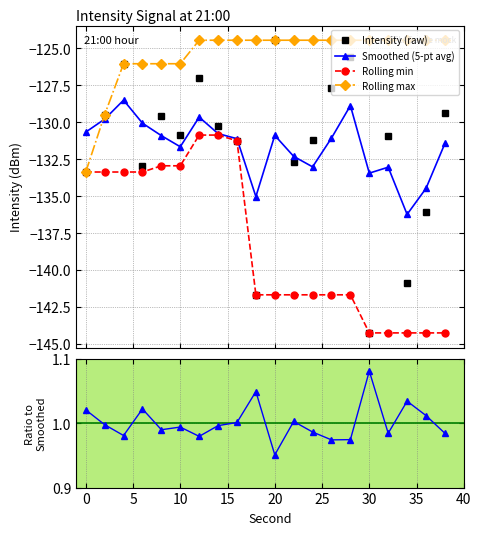

After their last crossing, which series has the higher values: Smoothed (5-pt avg) or Rolling max?

Rolling max